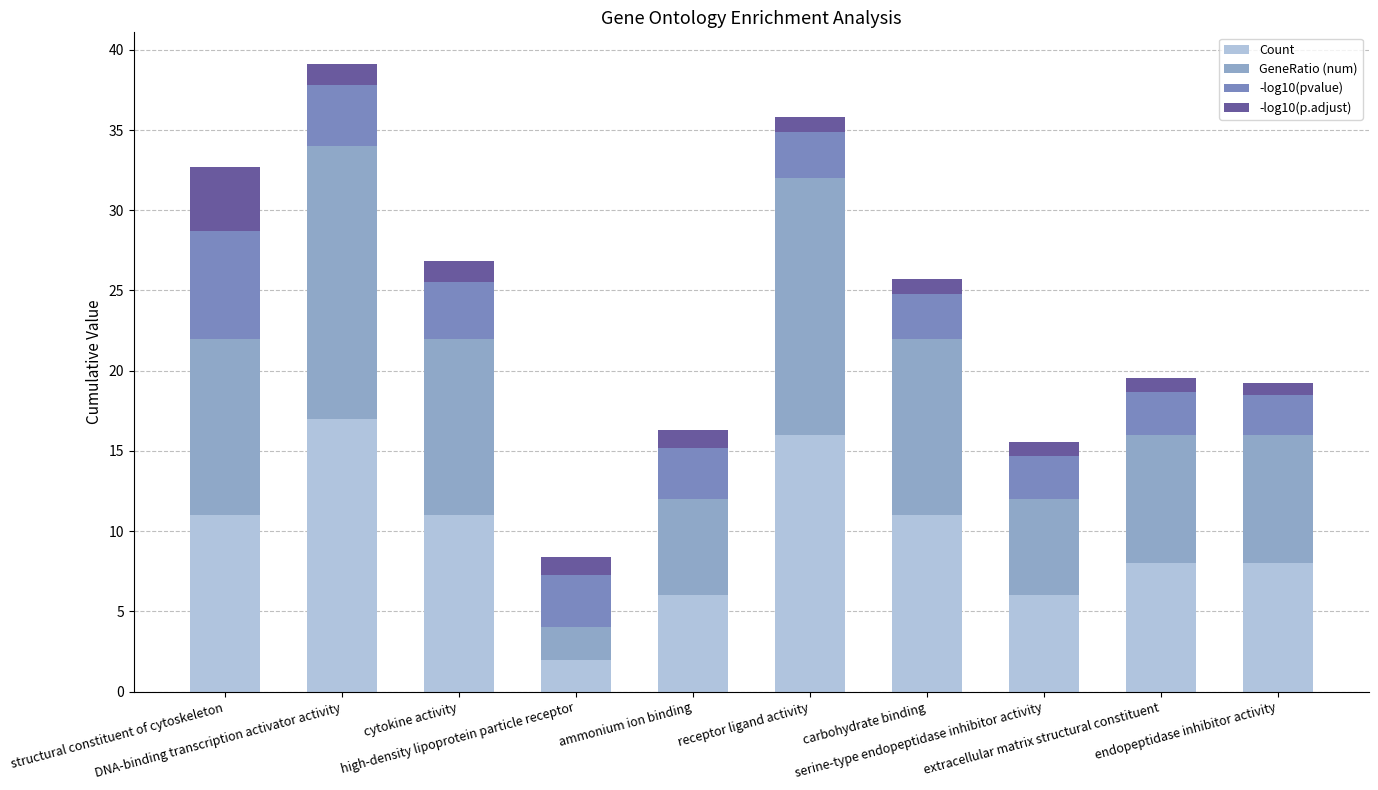

Does the chart contain stacked bars?

Yes